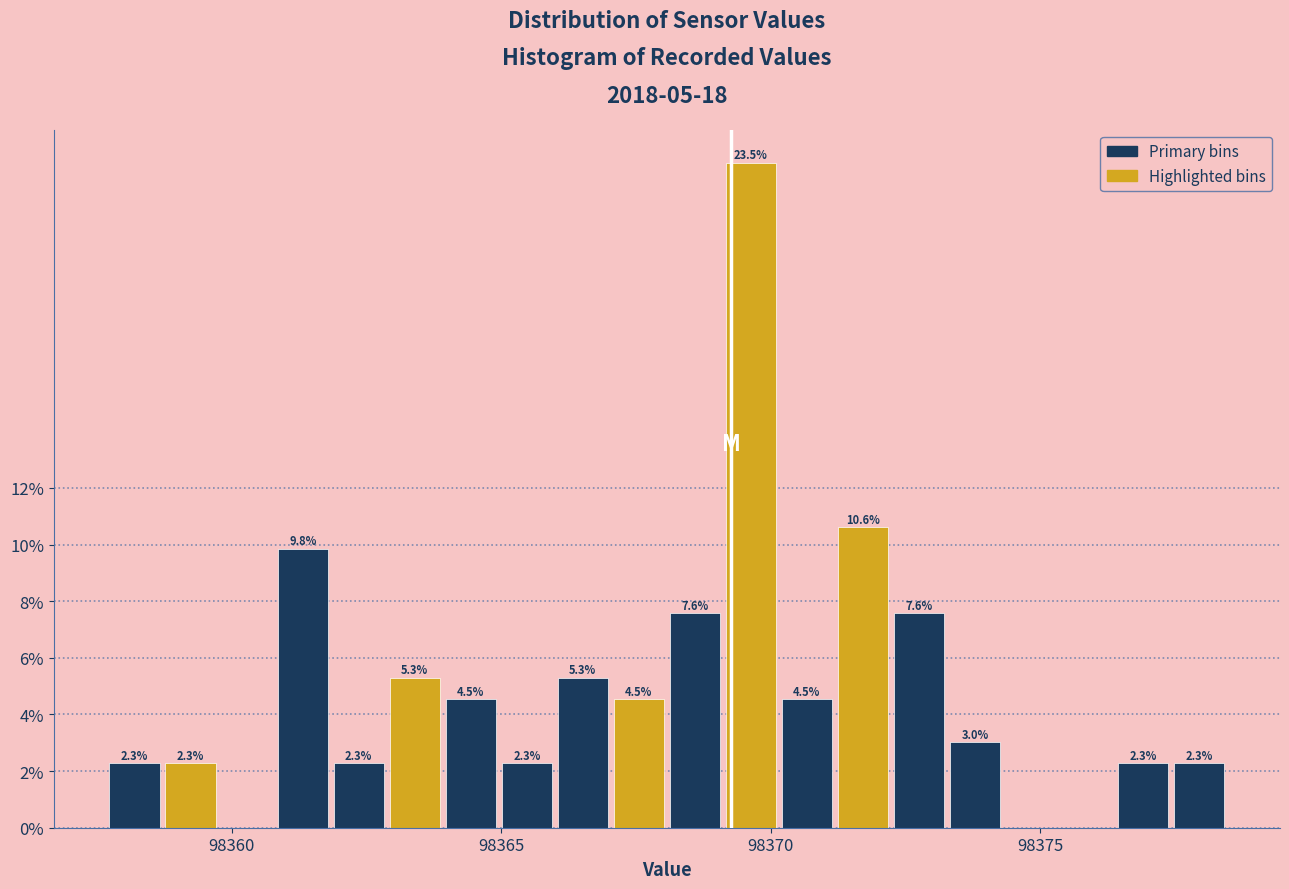

Around what value on the x-axis is the tallest bar? Give the approximate position of its centre, as read against the axis.

98369.5